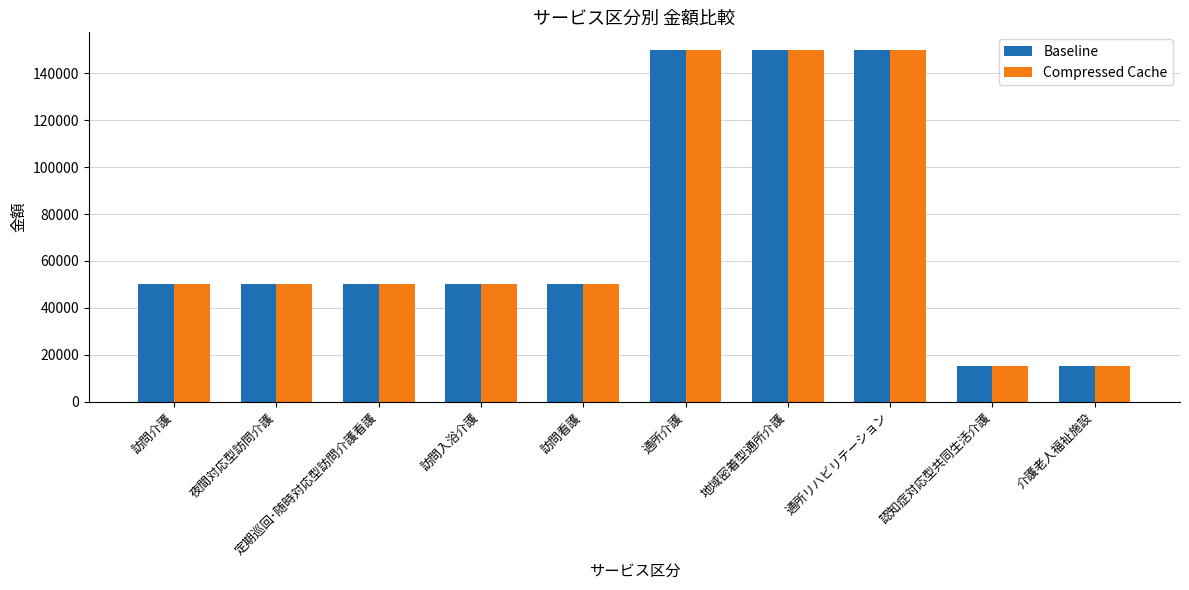

What is the total value across all series at 訪問介護?

100000